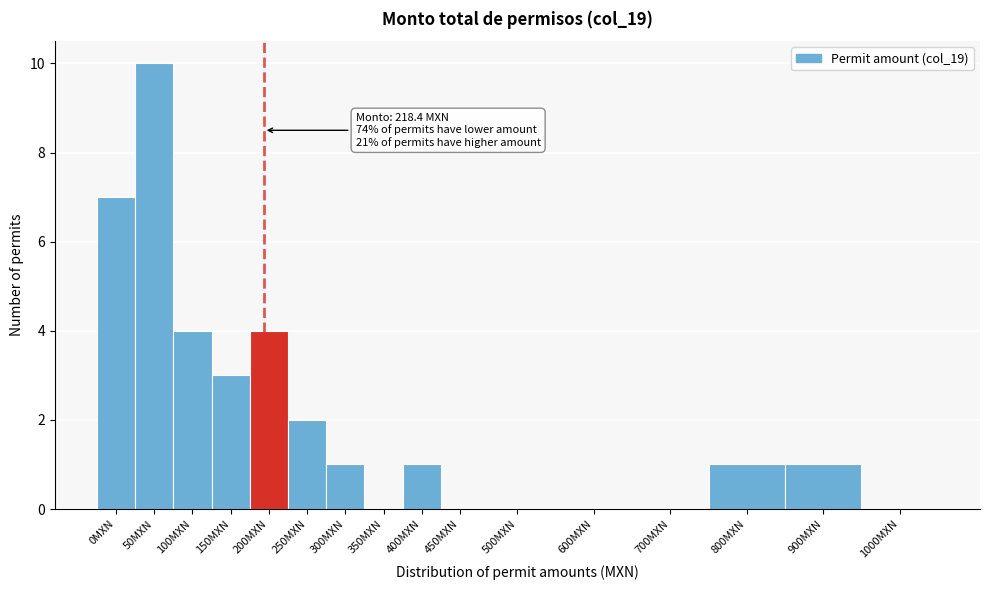

Reading left to right, transcribe all the data shown in this chart.

0MXN=7	50MXN=10	100MXN=4	150MXN=3	200MXN=4	250MXN=2	300MXN=1	350MXN=0	400MXN=1	450MXN=0	500MXN=0	600MXN=0	700MXN=0	800MXN=1	900MXN=1	1000MXN=0